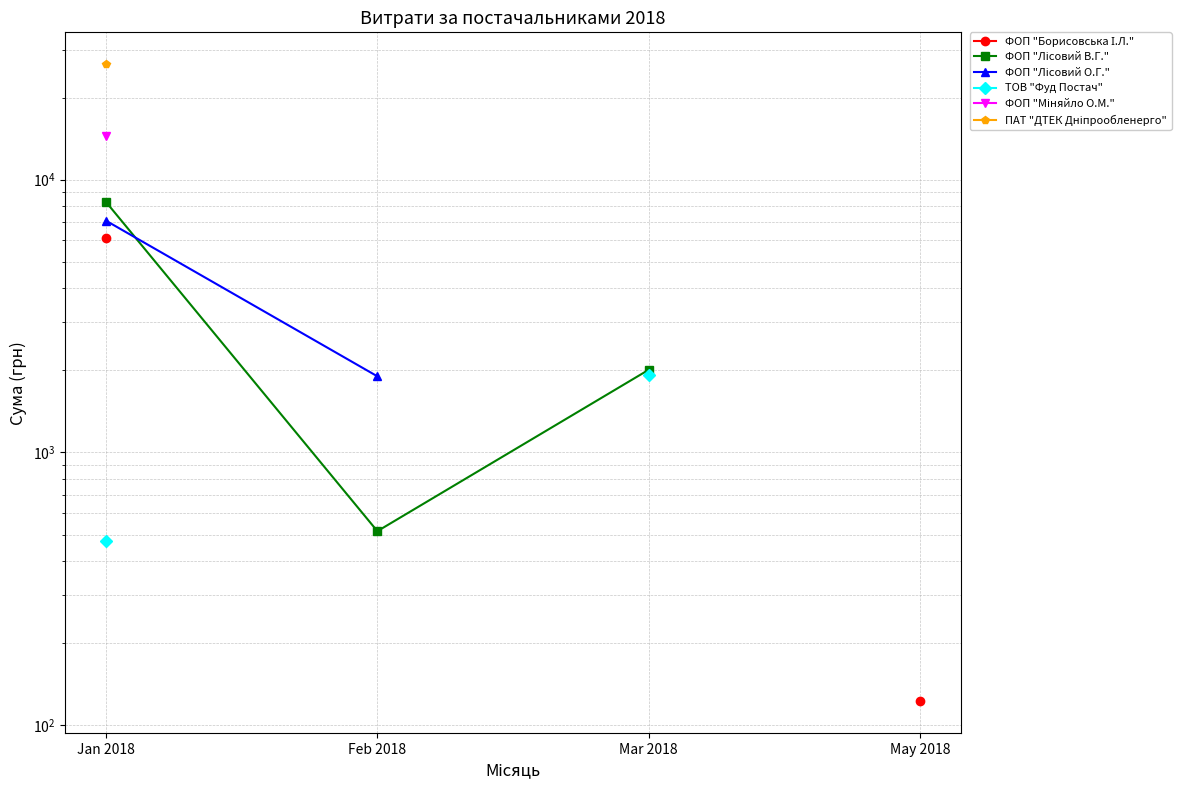

What are all the series names shown in the legend?

ФОП "Борисовська І.Л.", ФОП "Лісовий В.Г.", ФОП "Лісовий О.Г.", ТОВ "Фуд Постач", ФОП "Міняйло О.М.", ПАТ "ДТЕК Дніпрообленерго"